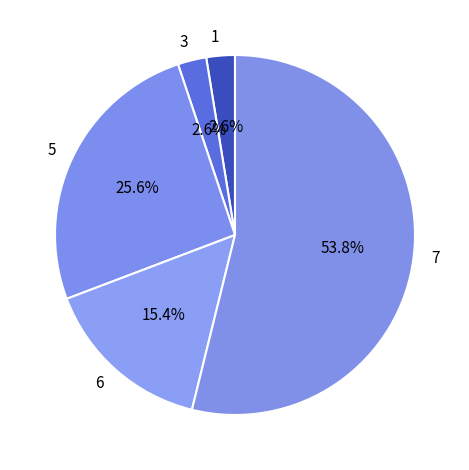

Which slice is the largest?

7